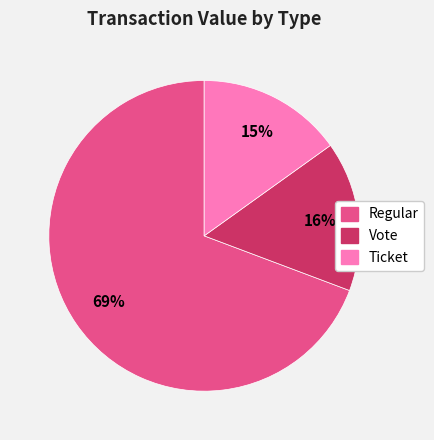

To the nearest percent, what is the difference between the largest and smallest slice percentages?

54%